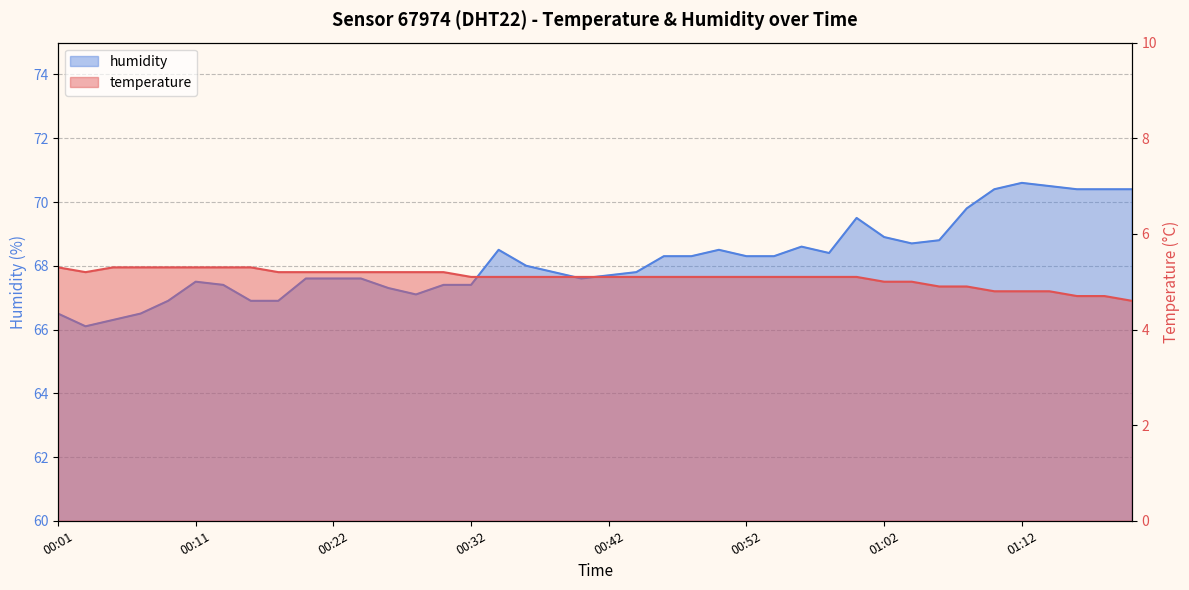

What is the difference between the maximum and second lowest values in the humidity series?

4.3